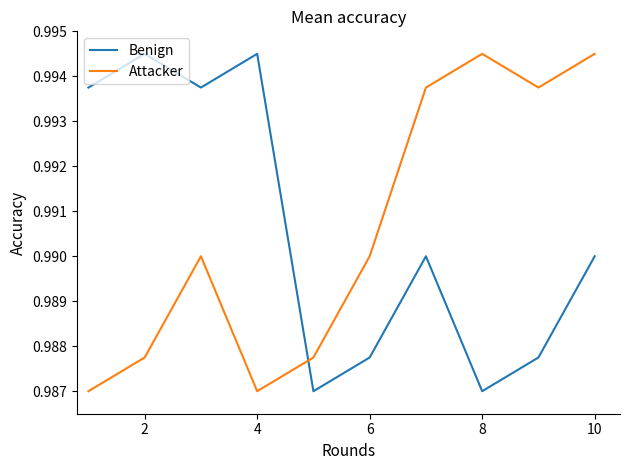

True or false: Benign and Attacker cross at least once.

True